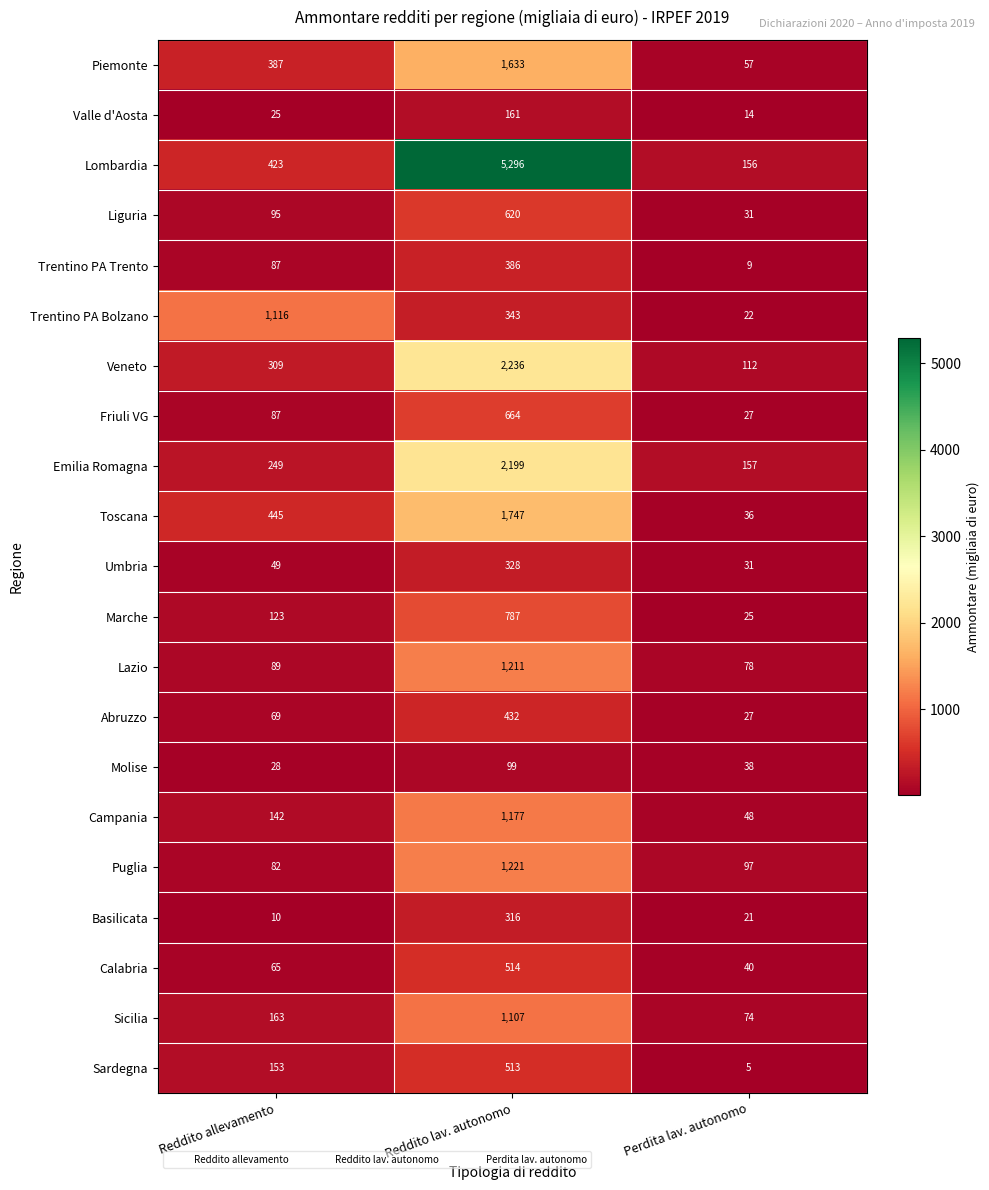

Where is Abruzzo nearest to the value 229?

Reddito allevamento